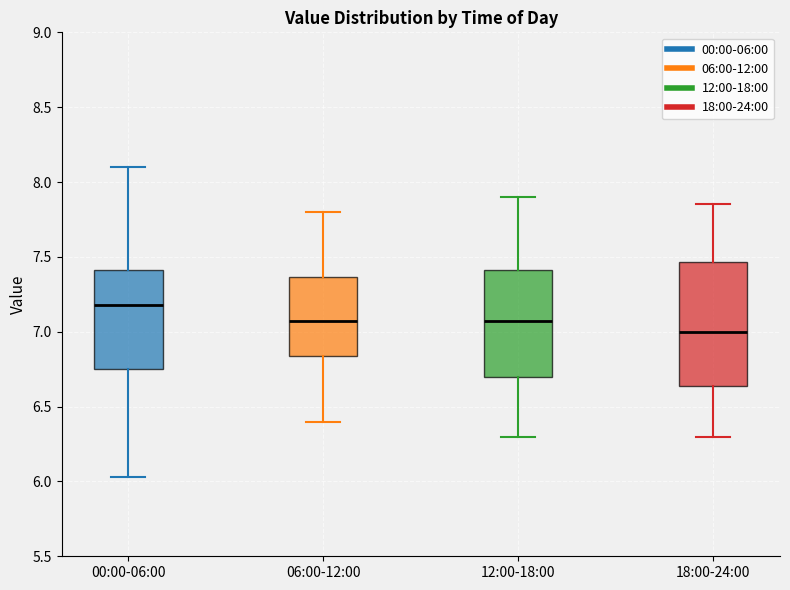

Which box has the lowest median line?

18:00-24:00